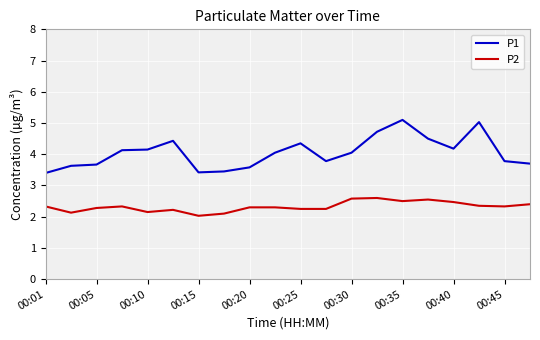

True or false: P1 and P2 intersect in this chart.

False